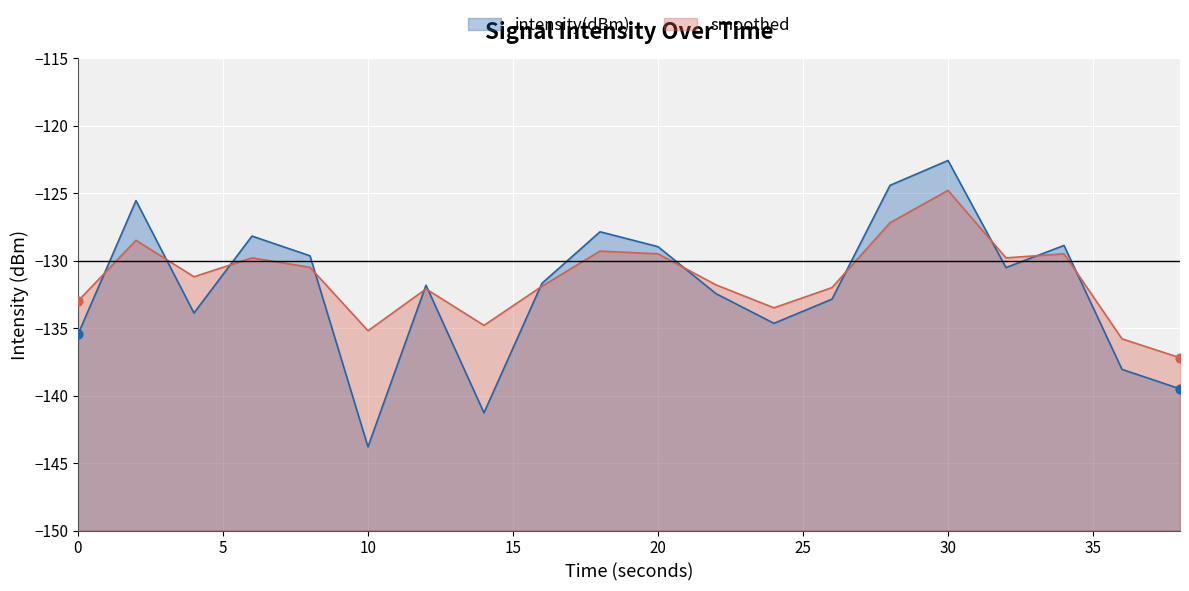

At which category is the sum across all series the highest?

30